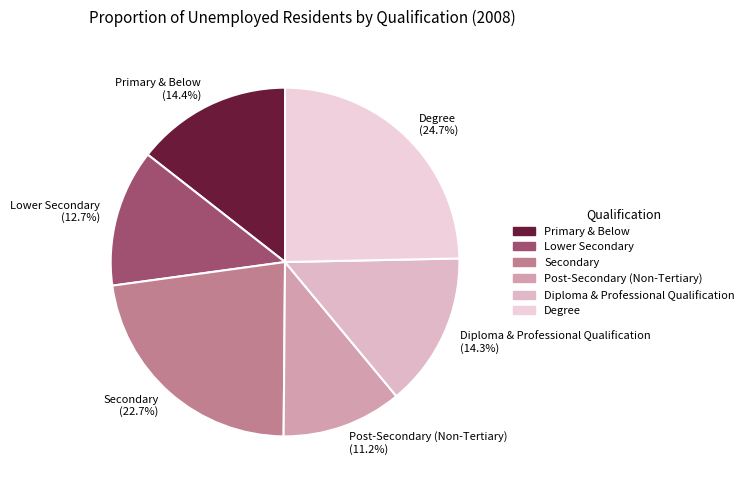

How many segments does this pie chart have?

6